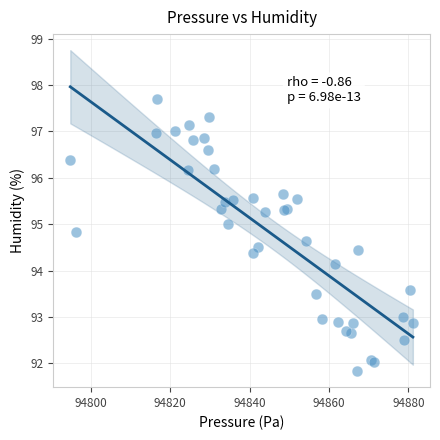

What Y value in the scatter plot is closest to 94?

94.2